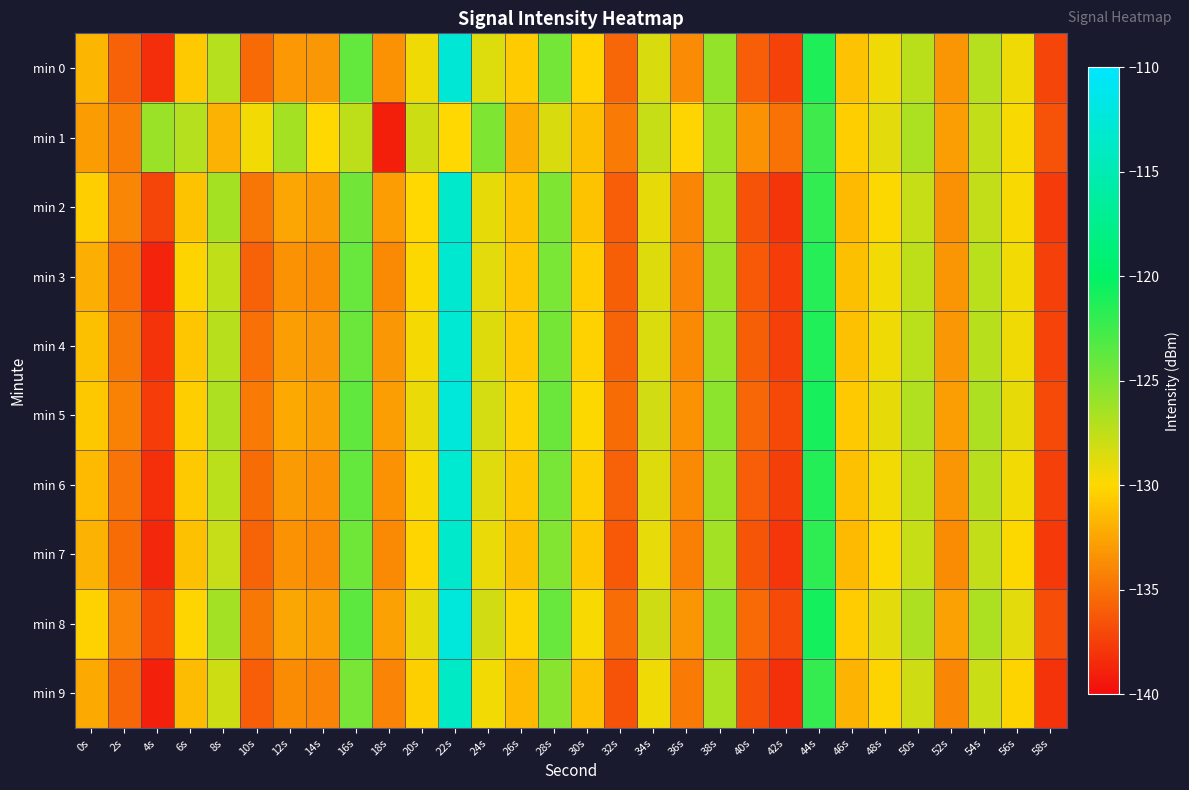

Between 38s and 10s, which is larger?

38s